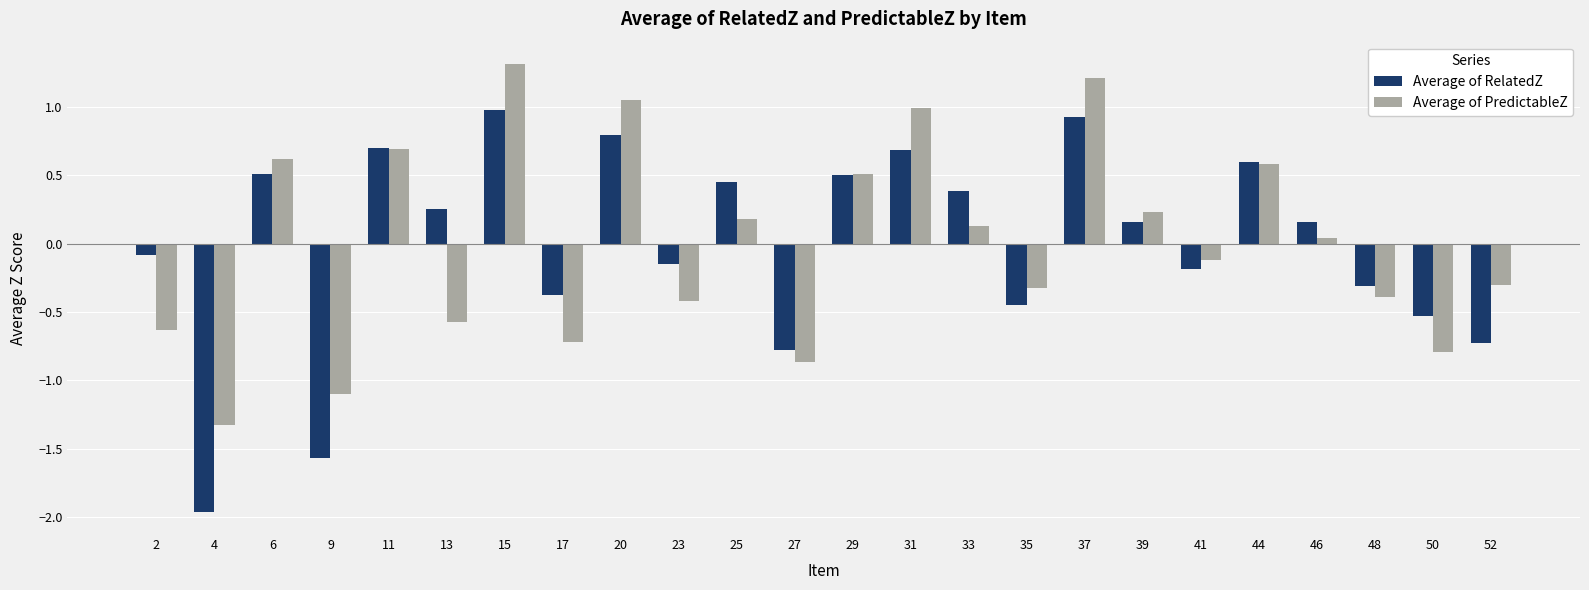

Which label corresponds to the largest value in the chart?

15